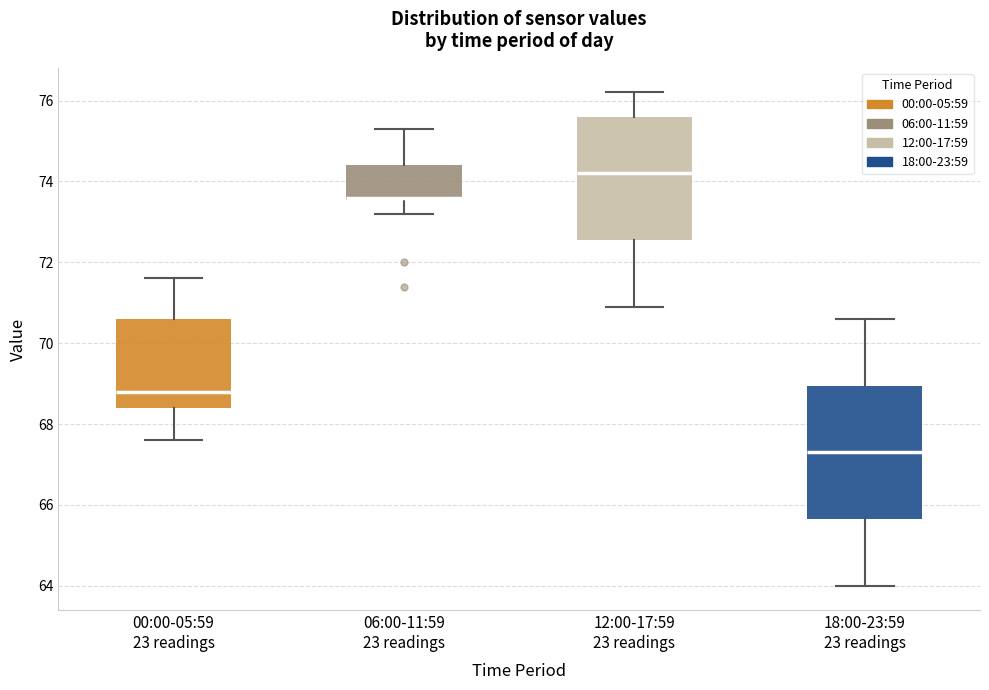

Where does the upper whisker of the box for 06:00-11:59 23 readings end on the y-axis? The values are not printed on the chart, so give them approximately, as read against the axis.

75.4